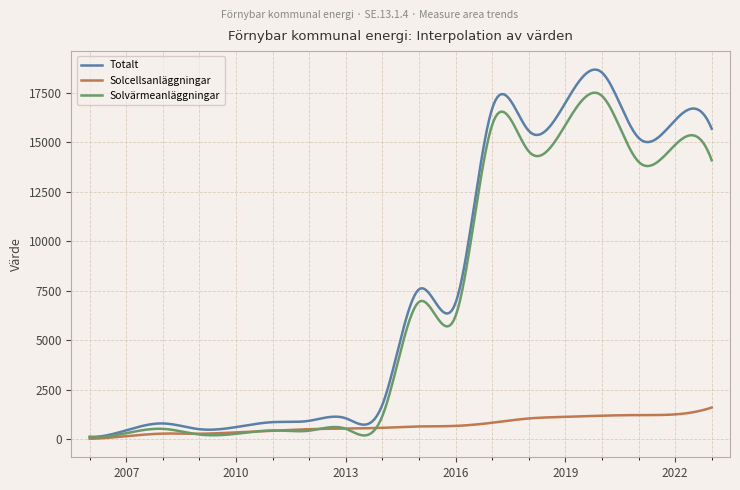

What are all the series names shown in the legend?

Totalt, Solcellsanläggningar, Solvärmeanläggningar